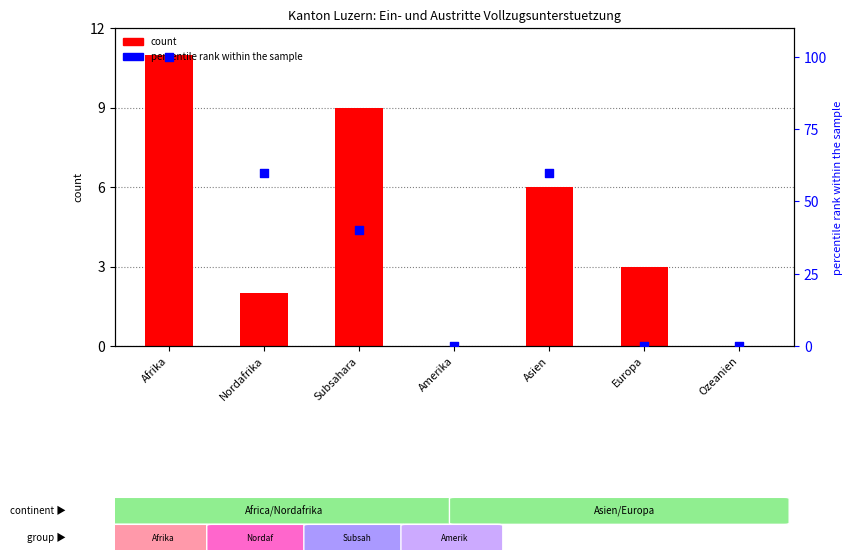

What is the total value across all series at Subsahara?

49